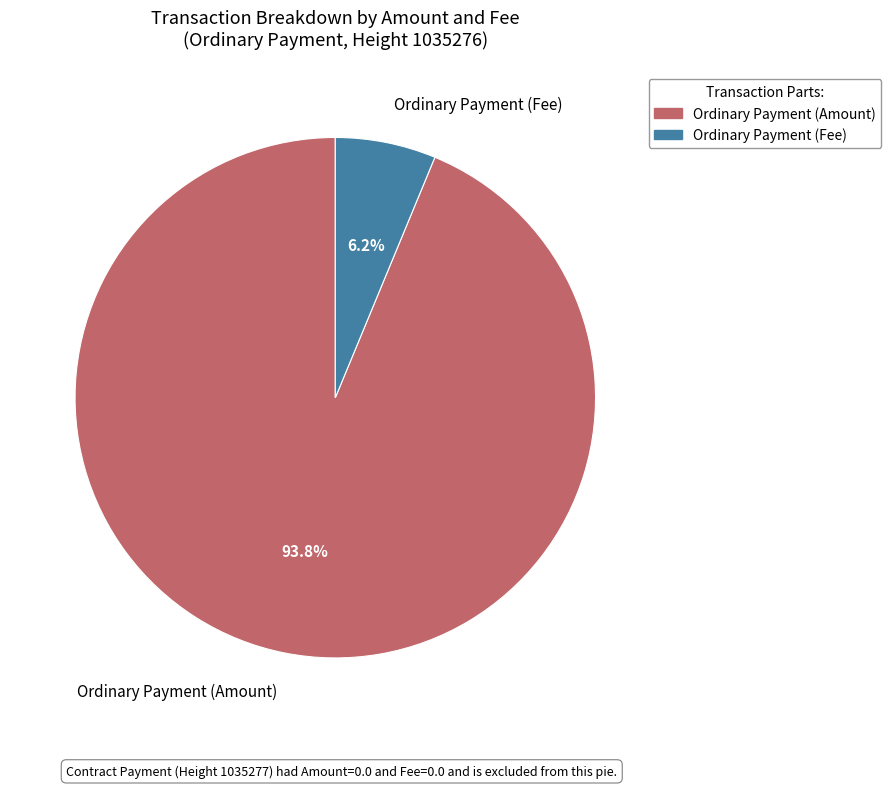

To the nearest percent, what portion does Ordinary Payment (Amount) represent?

94%